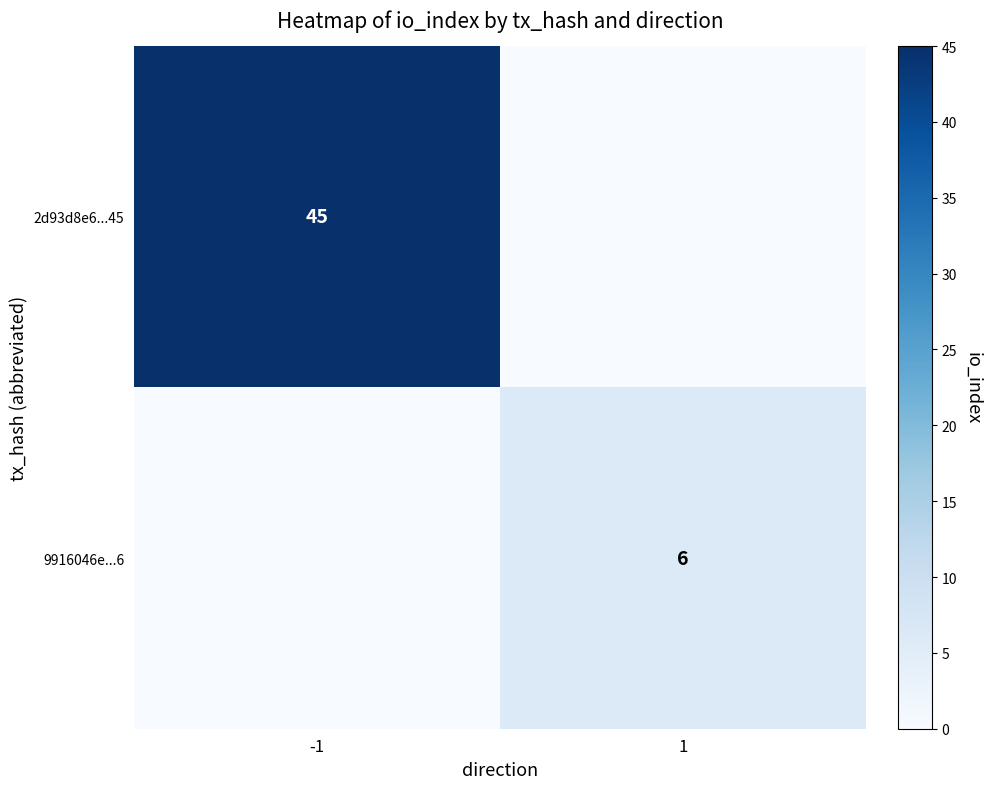

True or false: 9916046e...6 has a value of 6 at 1.

True